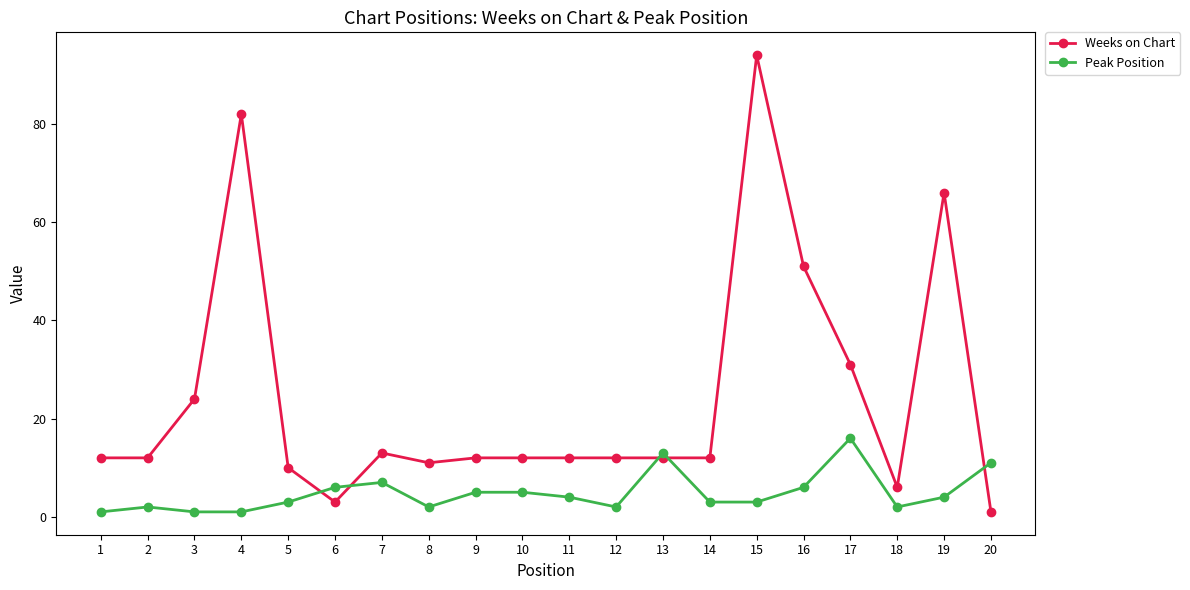

At how many categories does at least one series exceed 3?

20